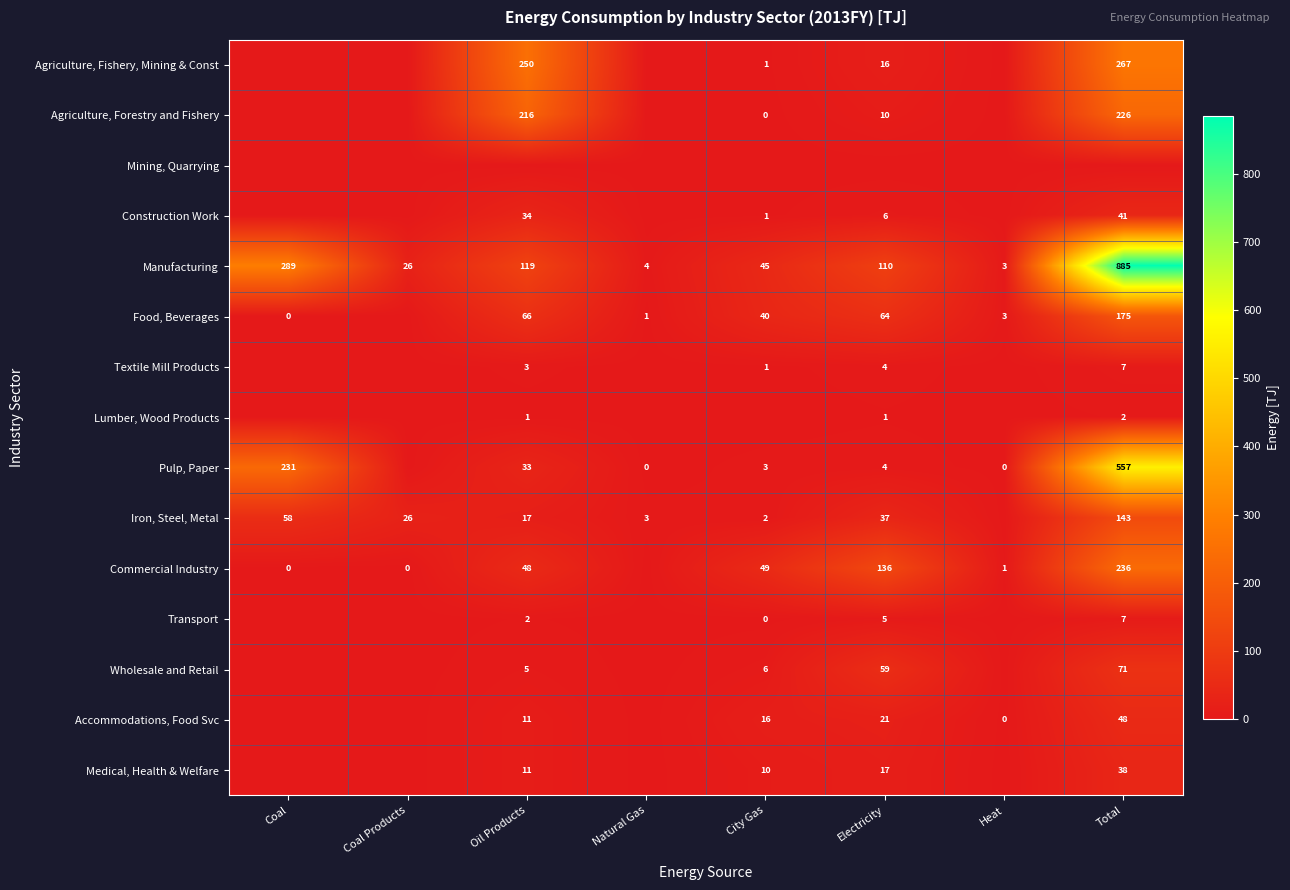

What is the spread (max minus min) of values at Electricity?

136.3